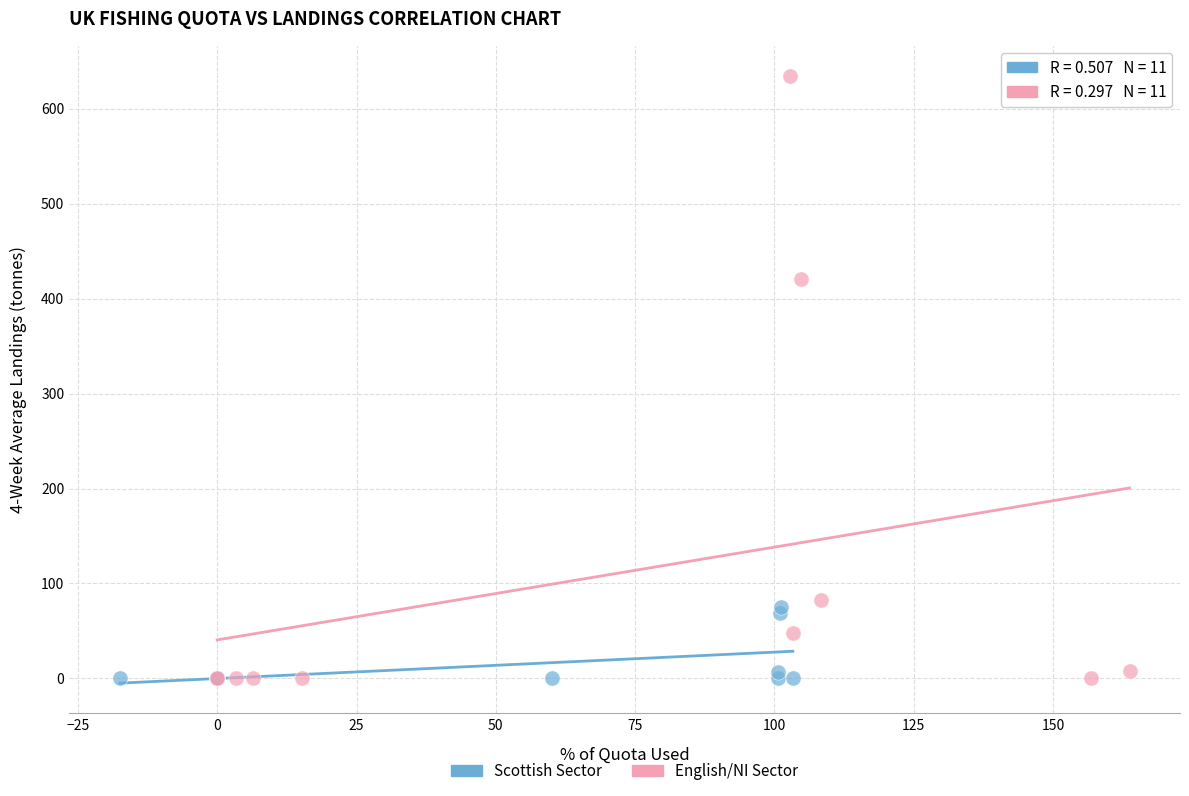

Which series has the widest spread of Y values?

English/NI Sector